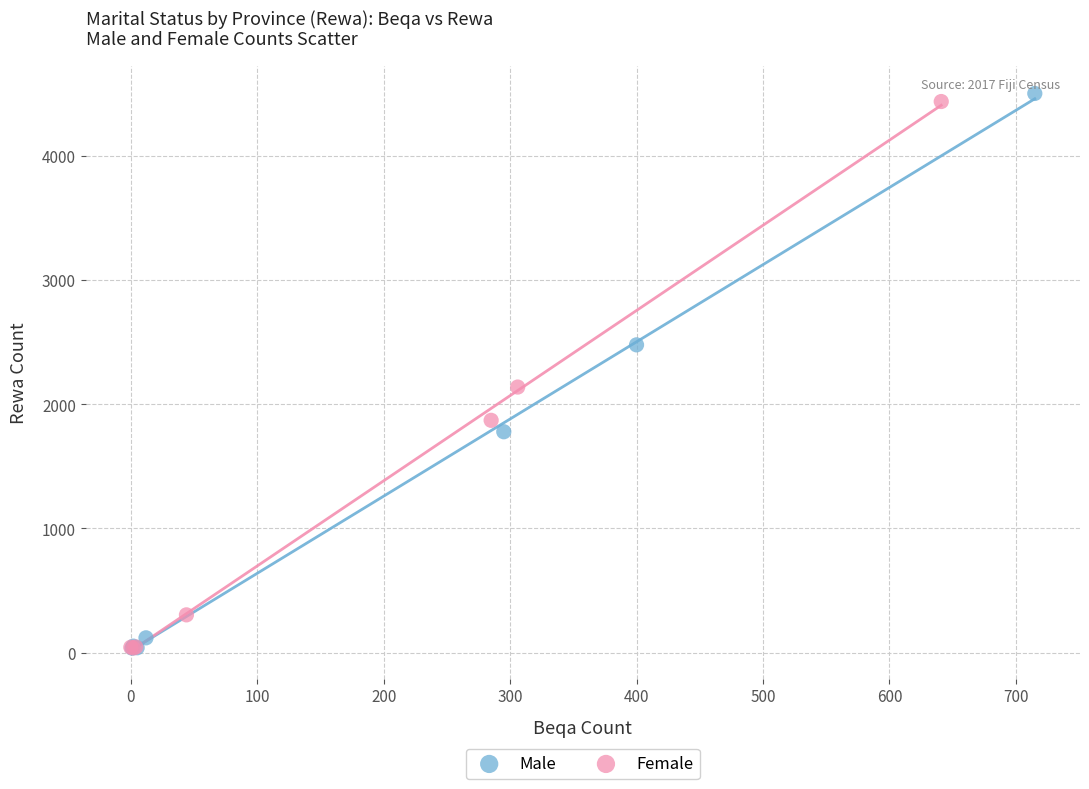

Which series has the largest Y range (max minus min)?

Male